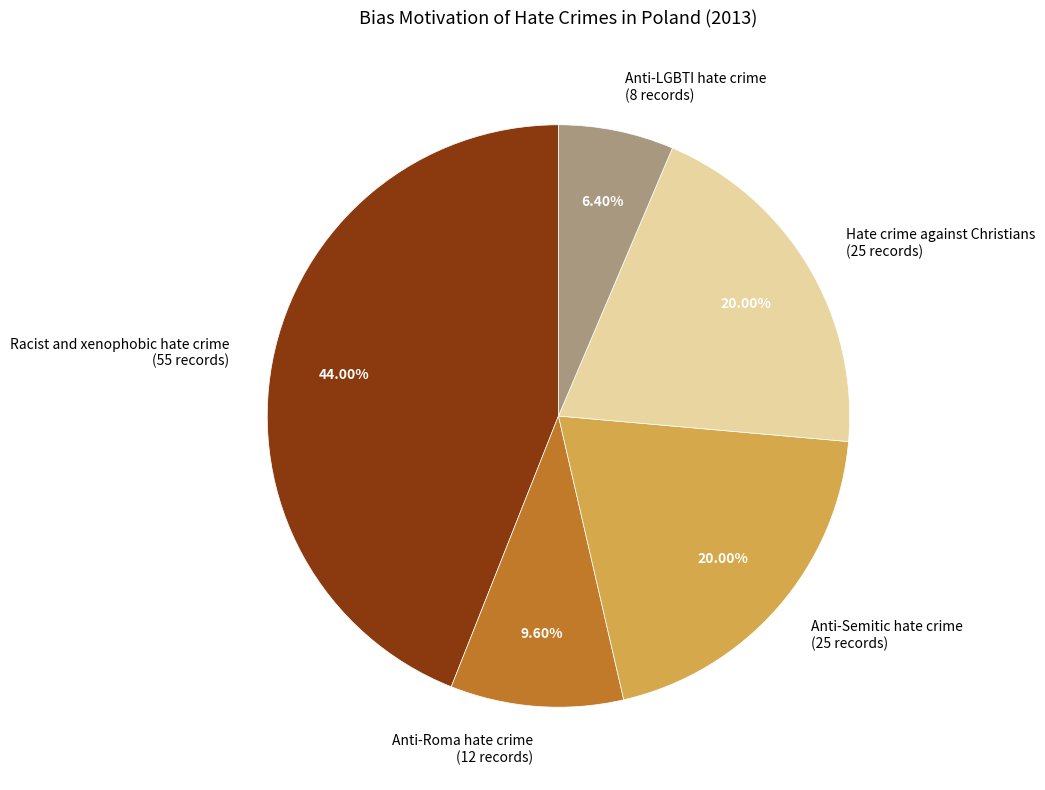

Which category has the smallest portion of the pie?

Anti-LGBTI hate crime